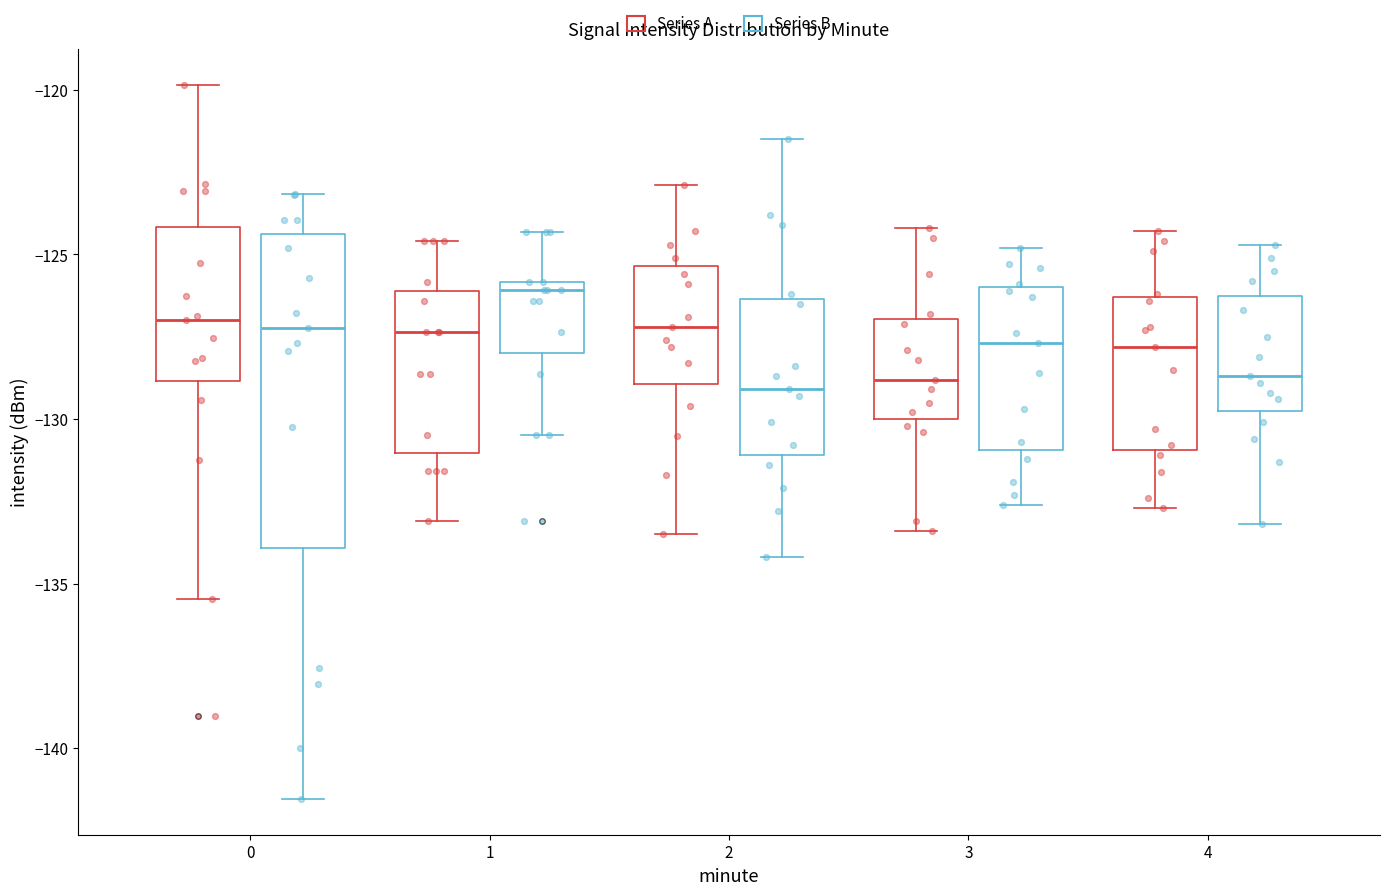

Reading left to right, transcribe this box plot: for each box, give where its median line is, the range the box spans, and where its two whiskers end, as read against the y-axis. The values are not printed on the chart, so give them approximately, as read against the axis.

0 (Series A): median -127.0, box -129.0 to -124.0, whiskers -135.5 to -120.0
0 (Series B): median -127.0, box -134.0 to -124.5, whiskers -141.5 to -123.0
1 (Series A): median -127.5, box -131.0 to -126.0, whiskers -133.0 to -124.5
1 (Series B): median -126.0 (just below the box's upper edge), box -128.0 to -126.0, whiskers -130.5 to -124.5
2 (Series A): median -127.0, box -129.0 to -125.5, whiskers -133.5 to -123.0
2 (Series B): median -129.0, box -131.0 to -126.5, whiskers -134.0 to -121.5
3 (Series A): median -129.0, box -130.0 to -127.0, whiskers -133.5 to -124.0
3 (Series B): median -127.5, box -131.0 to -126.0, whiskers -132.5 to -125.0
4 (Series A): median -128.0, box -131.0 to -126.5, whiskers -132.5 to -124.5
4 (Series B): median -128.5, box -129.5 to -126.0, whiskers -133.0 to -124.5